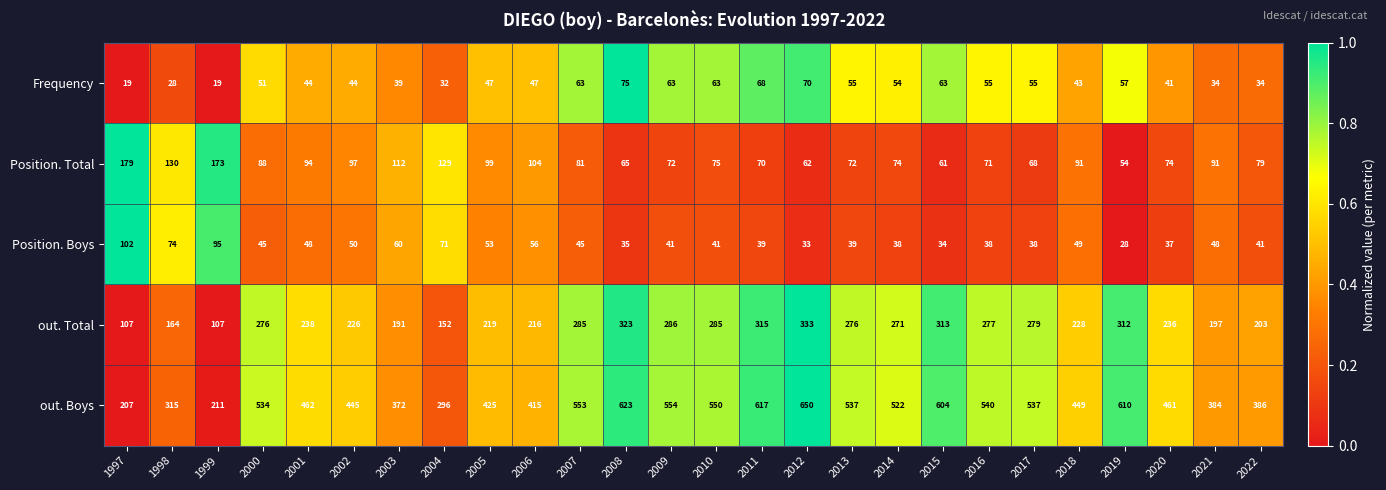

At how many categories does at least one series exceed 608?

4